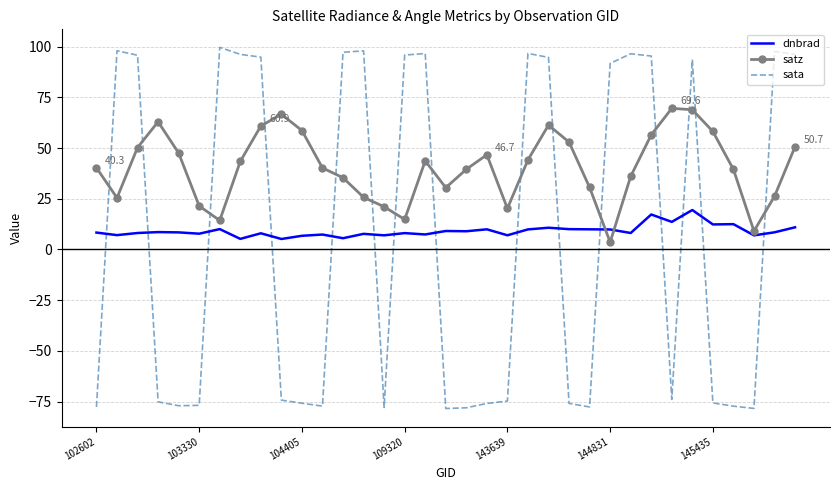

What is the greatest value displayed?

99.7